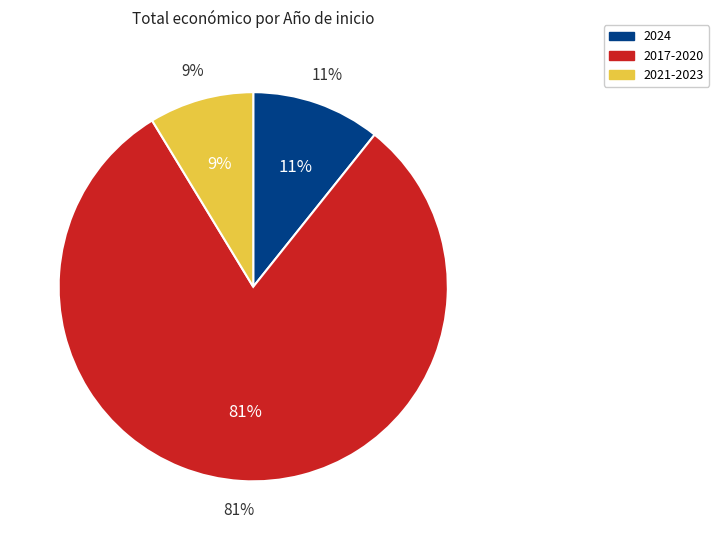

Approximately how many times larger is the value at 2021 compared to 2018?

0.1